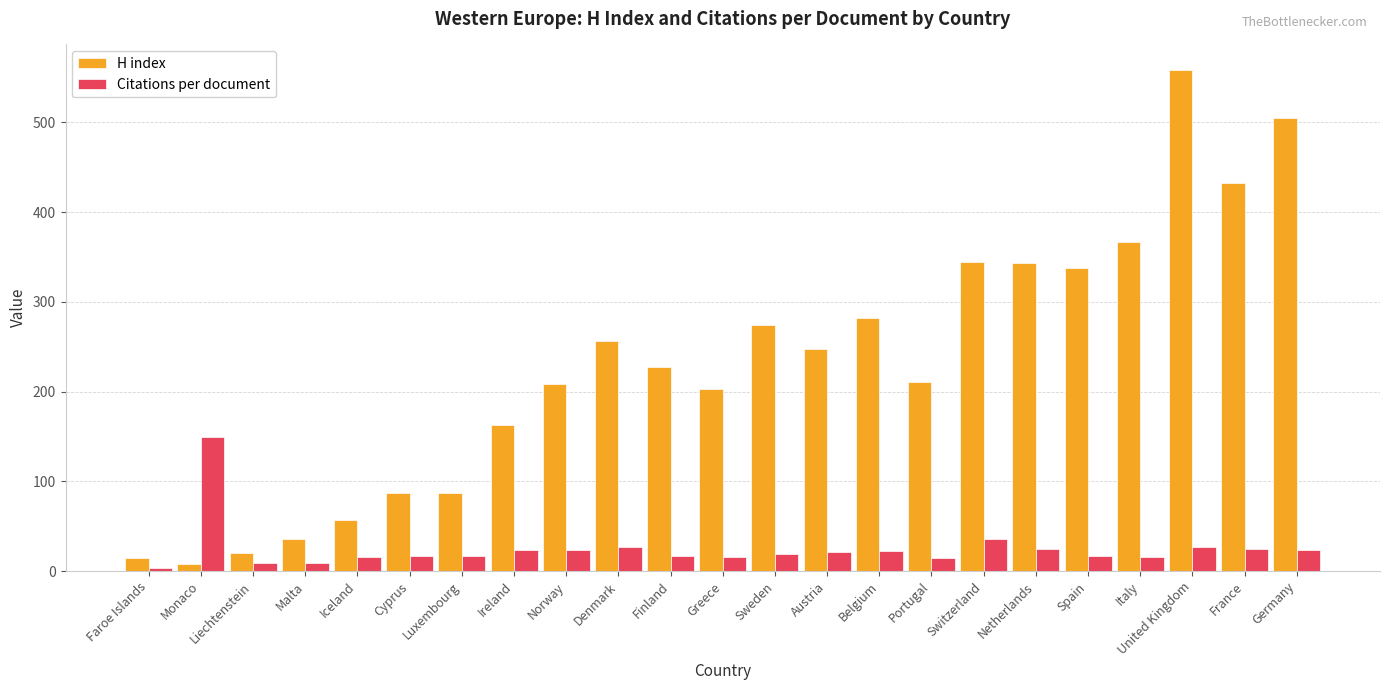

Which series changed the most between Iceland and United Kingdom?

H index